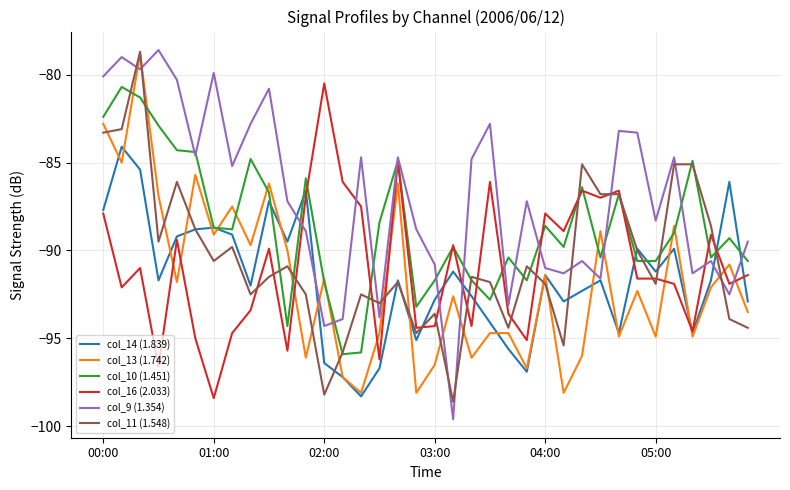

What is the smallest value displayed?

-99.6